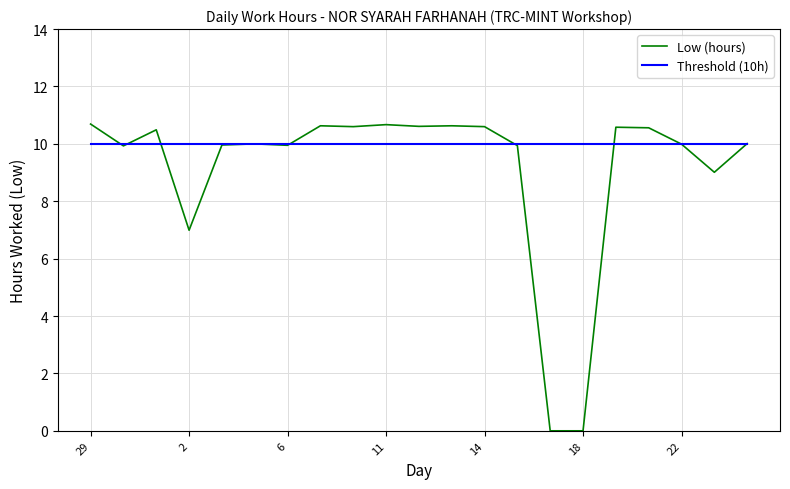

How many categories are shown in the chart?

21